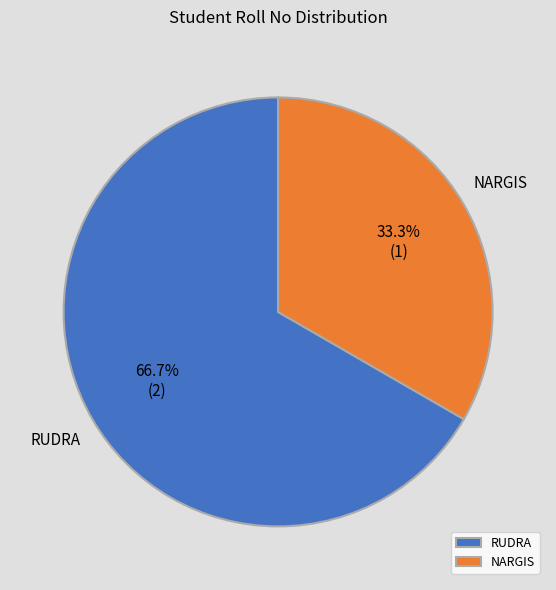

Is it true that RUDRA is 67% of the pie?

True